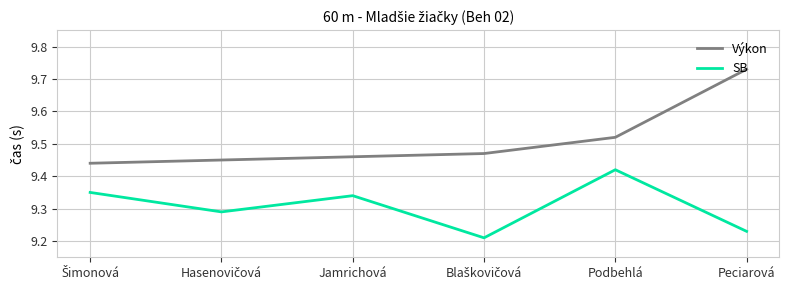

Which series has the largest total across all categories?

Výkon